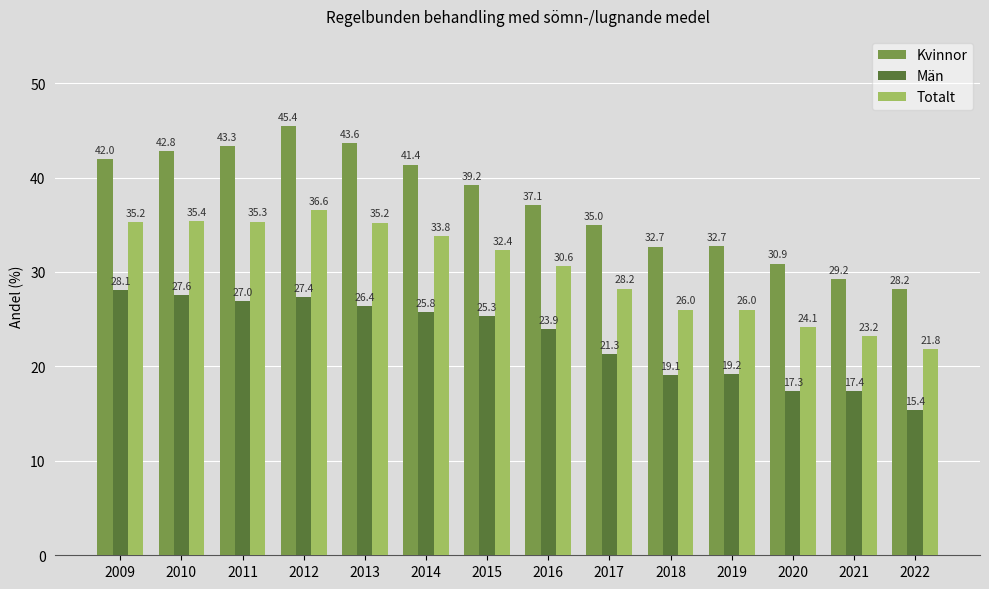

What is the smallest value displayed?

15.4